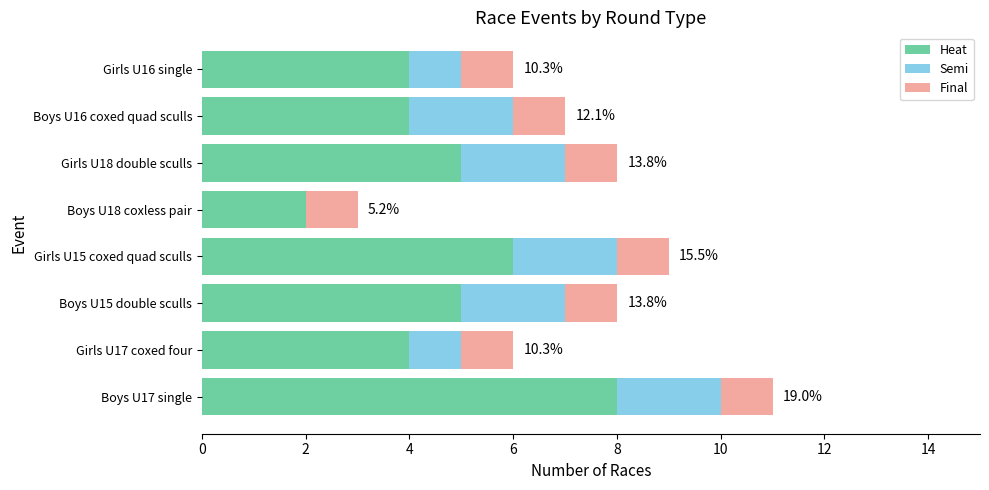

Count the number of categories in the chart.

8